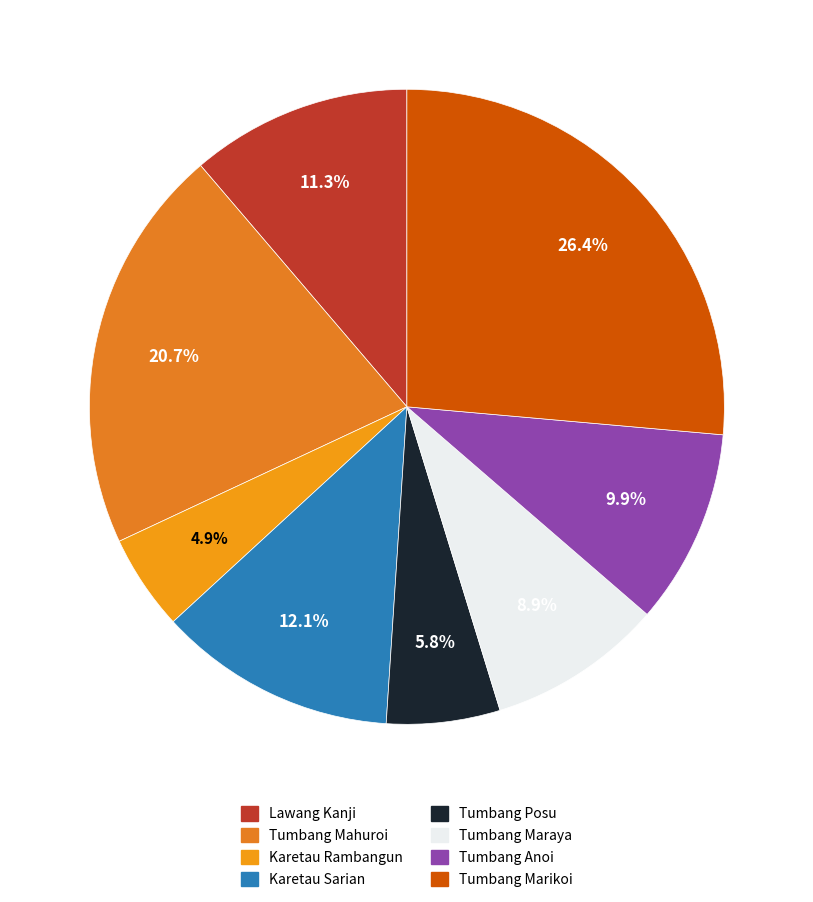

Approximately how many times larger is the value at Tumbang Marikoi compared to Tumbang Anoi?

2.7